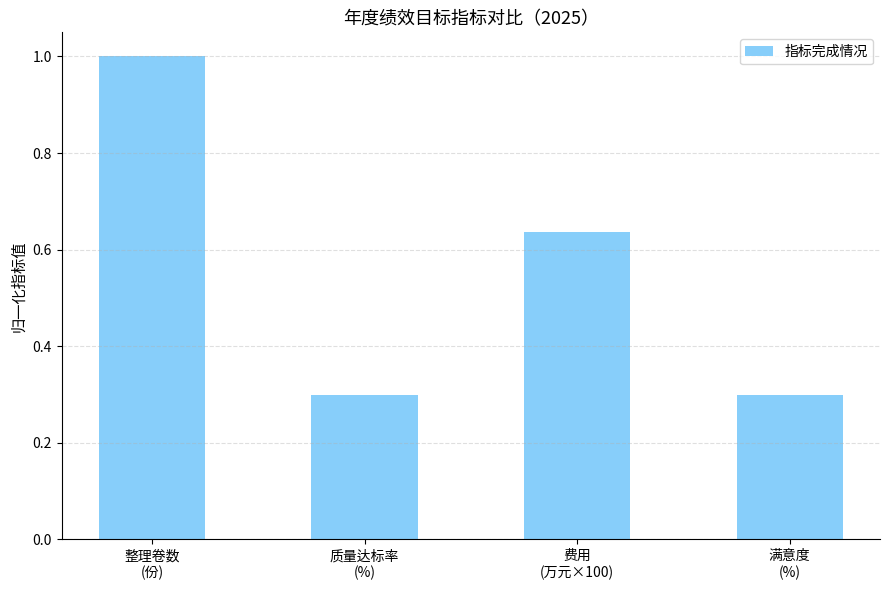

What is the smallest value displayed?

0.3